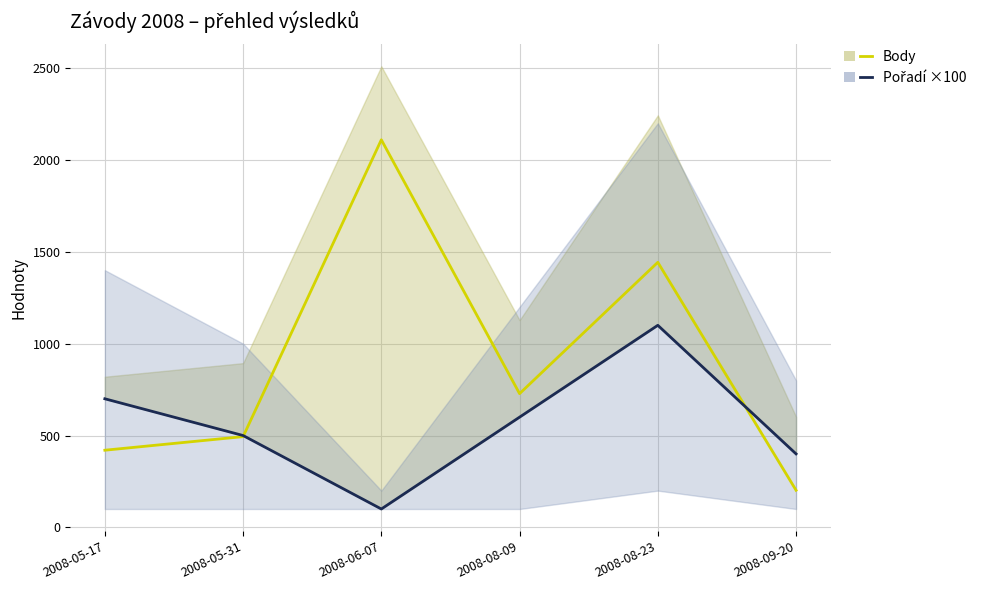

Reading left to right, extract all data points from this chart.

Body: 2008-05-17=420	2008-05-31=494	2008-06-07=2110	2008-08-09=728	2008-08-23=1443	2008-09-20=202
Pořadí ×100: 2008-05-17=700	2008-05-31=500	2008-06-07=100	2008-08-09=600	2008-08-23=1100	2008-09-20=400